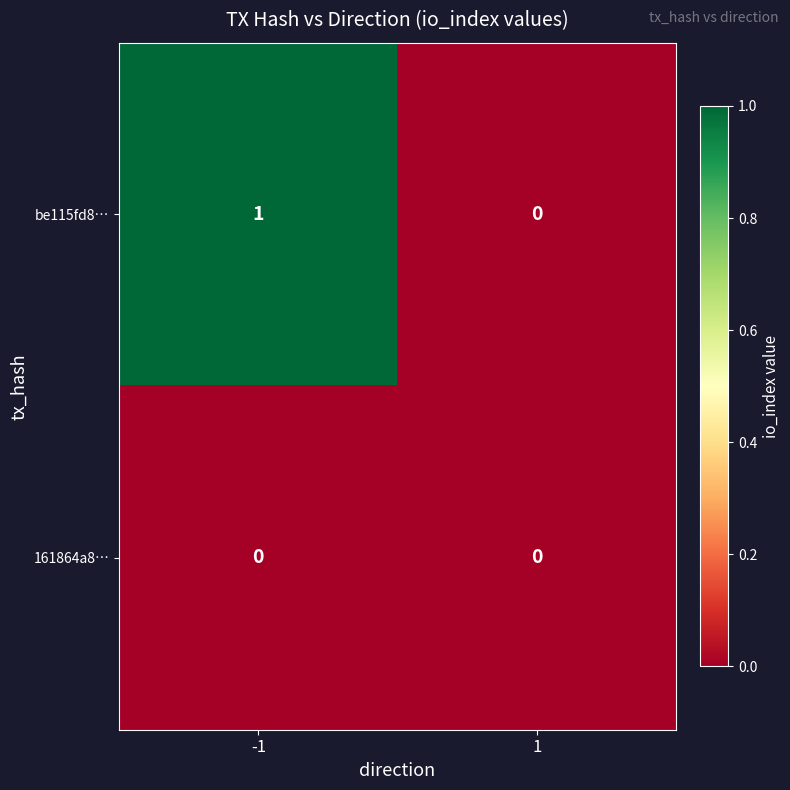

True or false: be115fd8… has a value of 1 at -1.

True